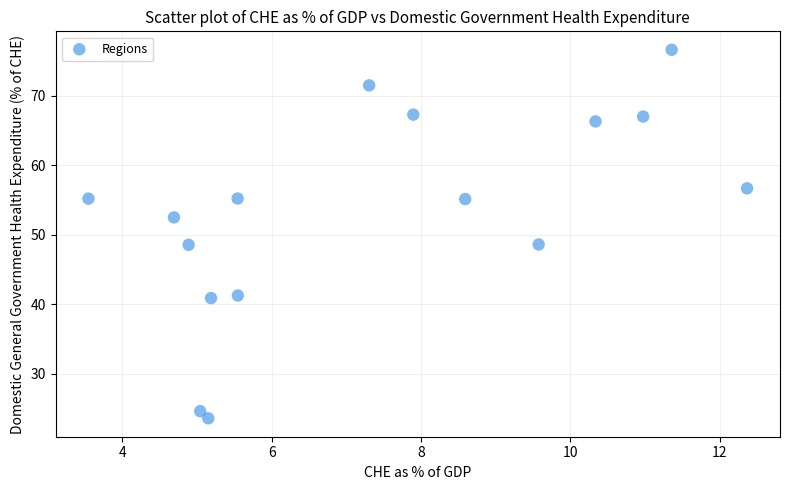

What is the range of Y values (max minus min)?

53.0